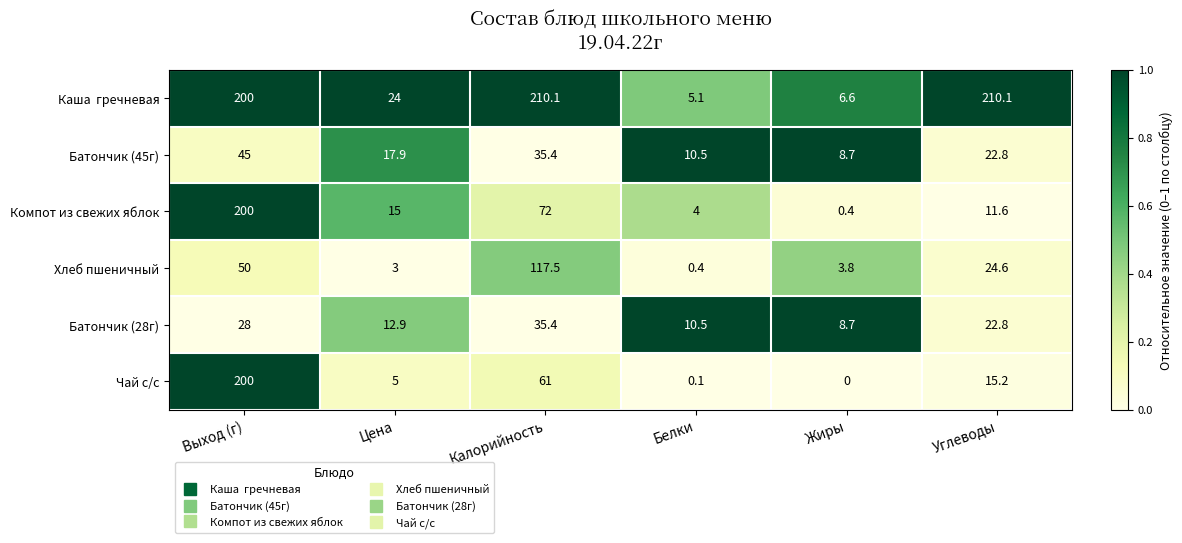

What is the spread (max minus min) of values at Выход (г)?

172.0